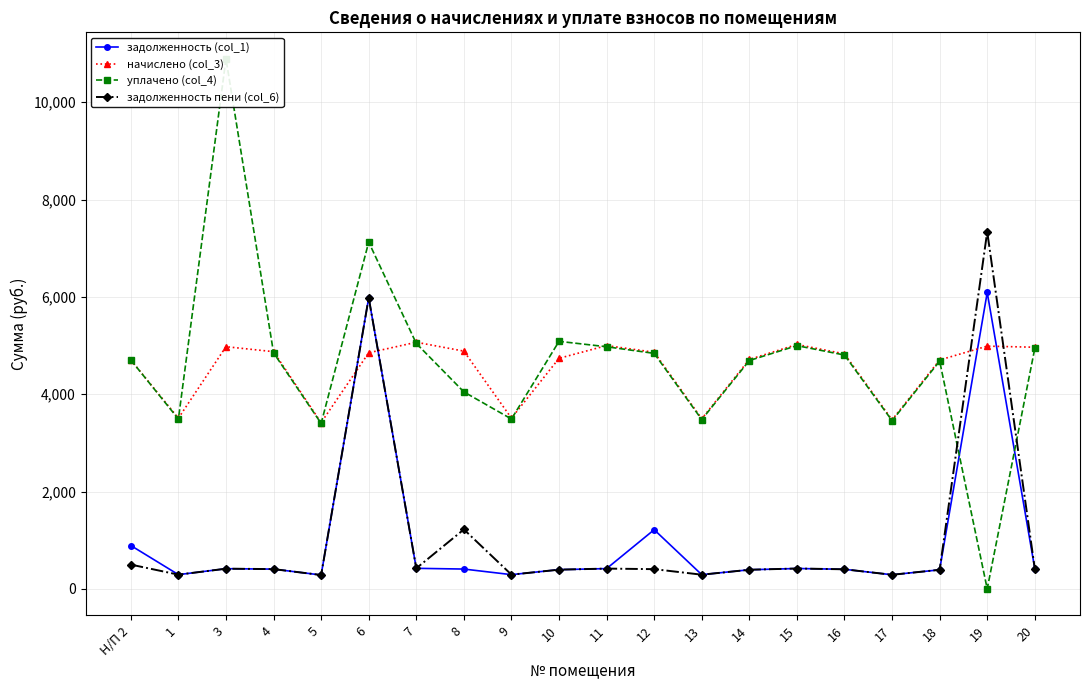

What are all the series names shown in the legend?

задолженность (col_1), начислено (col_3), уплачено (col_4), задолженность пени (col_6)